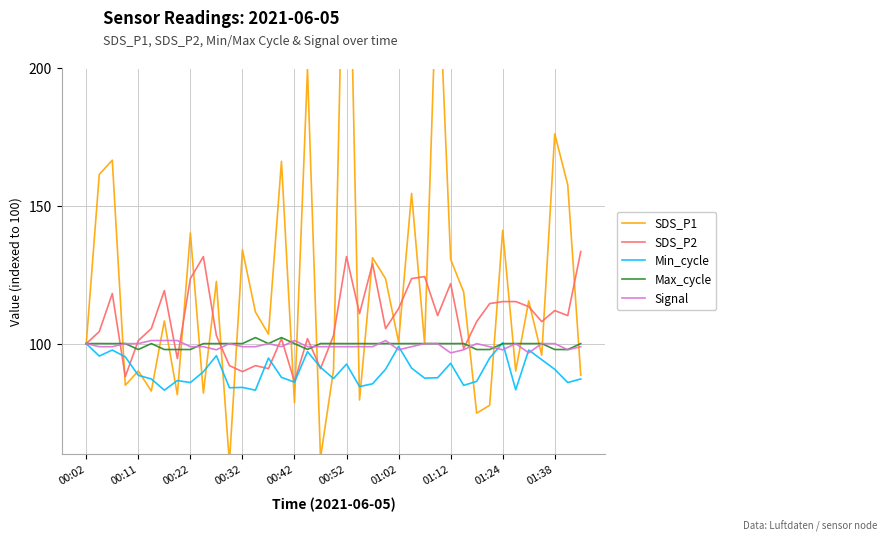

Which series has the largest range (max minus min)?

SDS_P1